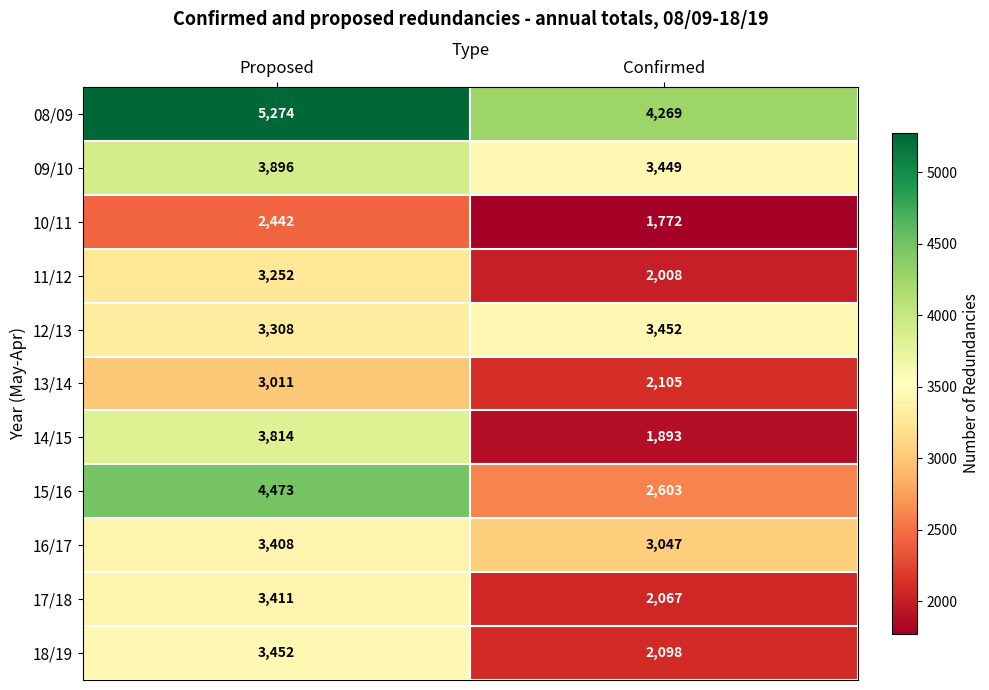

Reading right to left, list all the values displayed in this chart.

08/09: Confirmed=4269	Proposed=5274
09/10: Confirmed=3449	Proposed=3896
10/11: Confirmed=1772	Proposed=2442
11/12: Confirmed=2008	Proposed=3252
12/13: Confirmed=3452	Proposed=3308
13/14: Confirmed=2105	Proposed=3011
14/15: Confirmed=1893	Proposed=3814
15/16: Confirmed=2603	Proposed=4473
16/17: Confirmed=3047	Proposed=3408
17/18: Confirmed=2067	Proposed=3411
18/19: Confirmed=2098	Proposed=3452